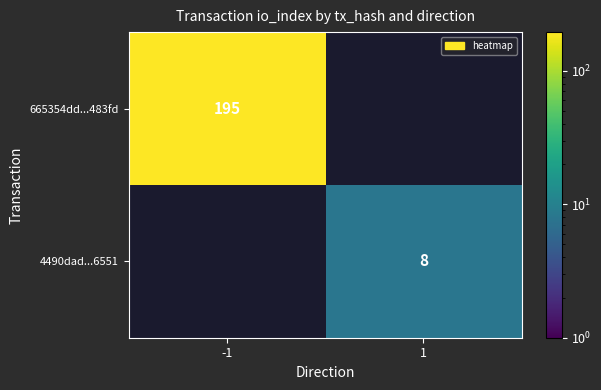

Is it true that 4490dad...6551 equals 8 at 1?

True